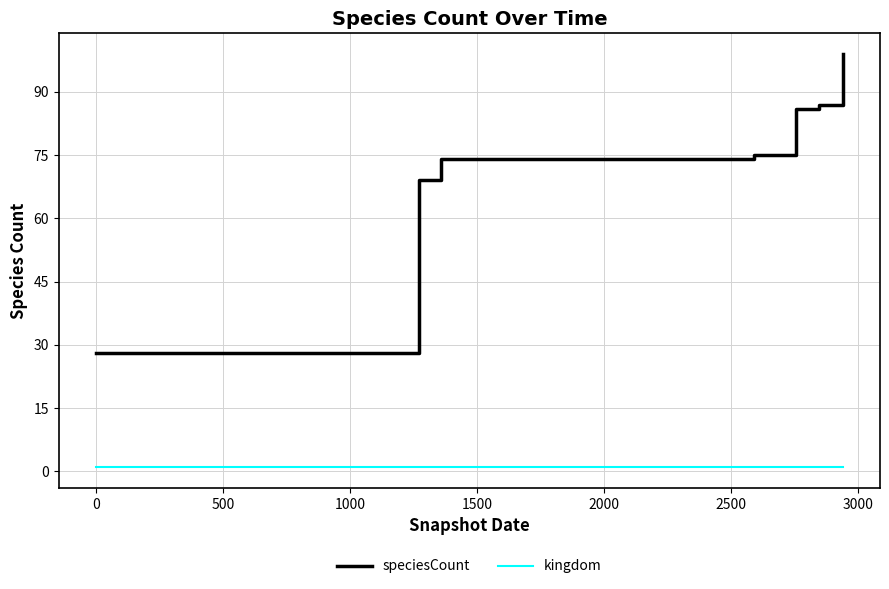

Which series has the largest total across all categories?

speciesCount